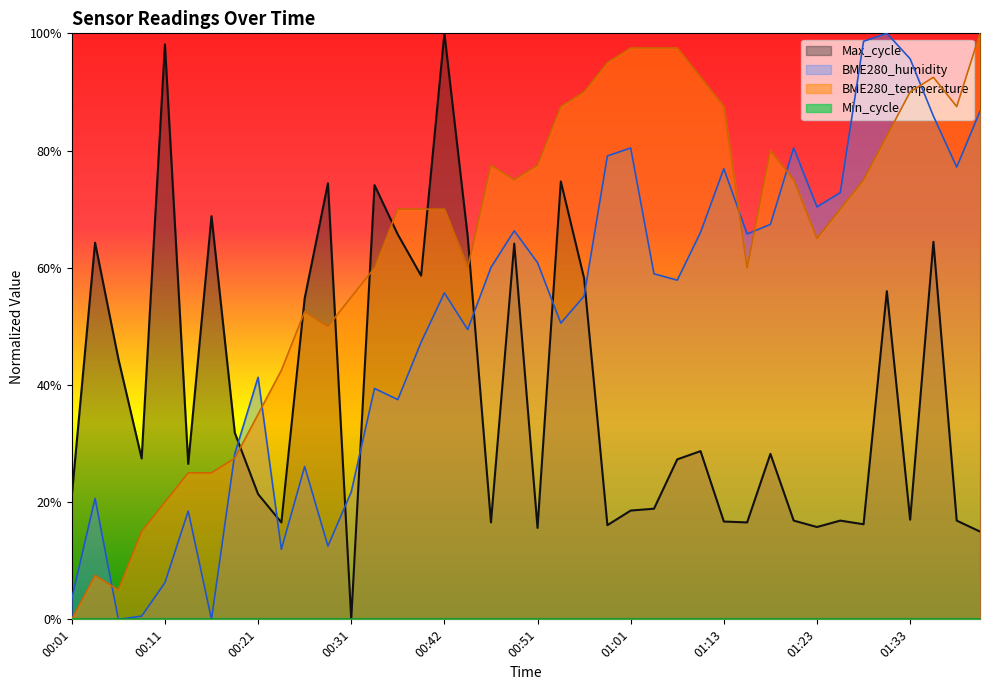

Does the chart display data point markers on the line(s)?

No